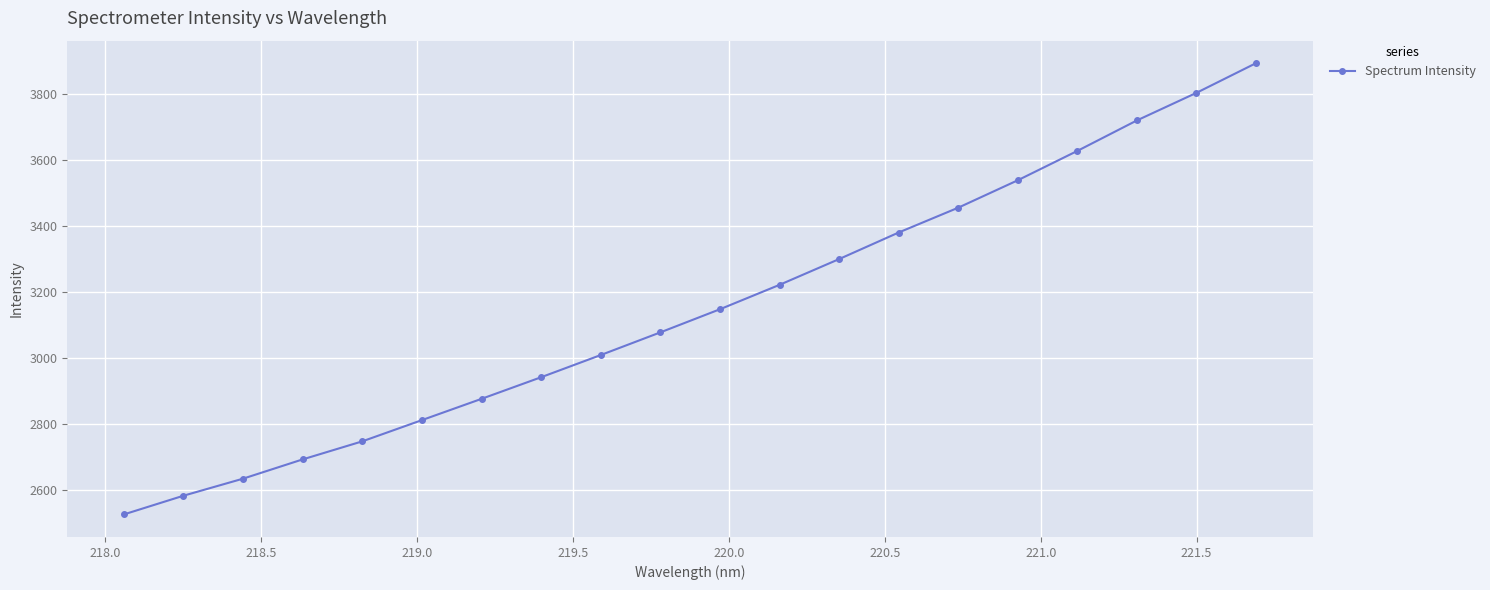

How many distinct data groups are displayed?

1